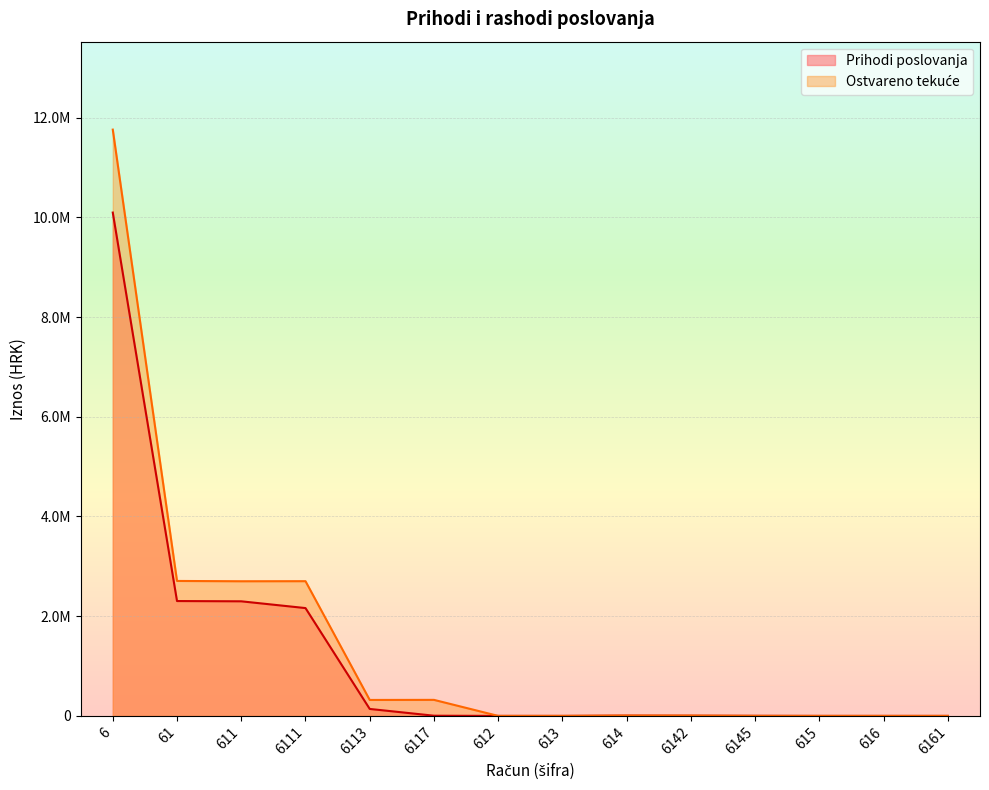

How many times do Prihodi poslovanja and Ostvareno tekuće cross each other?

1